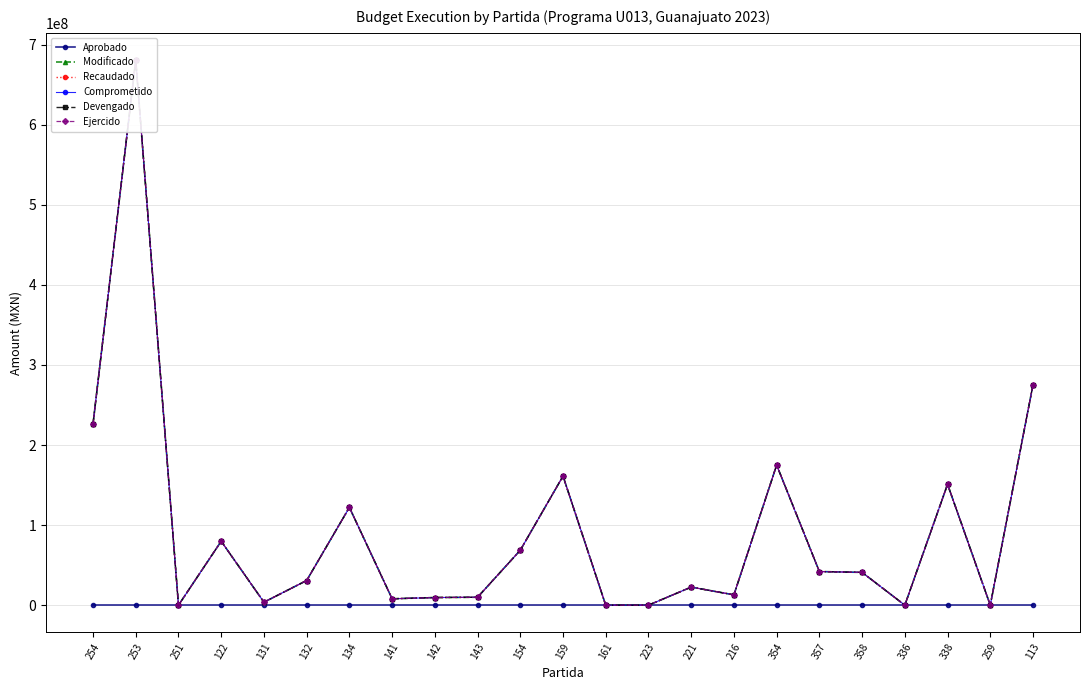

How many values in Modificado are above zero?

18